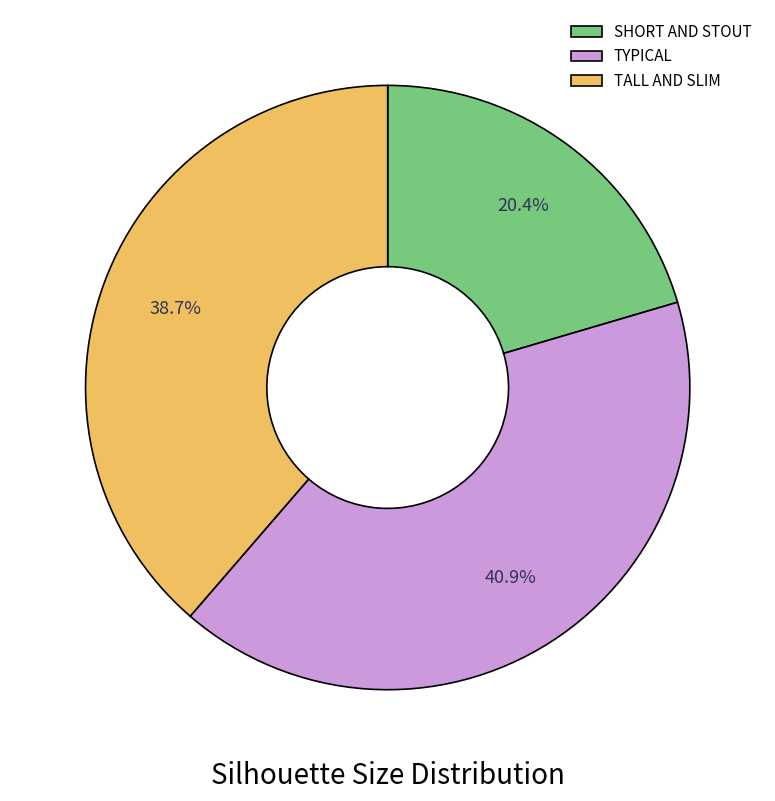

Rank the categories by value from lowest to highest.

SHORT AND STOUT, TALL AND SLIM, TYPICAL